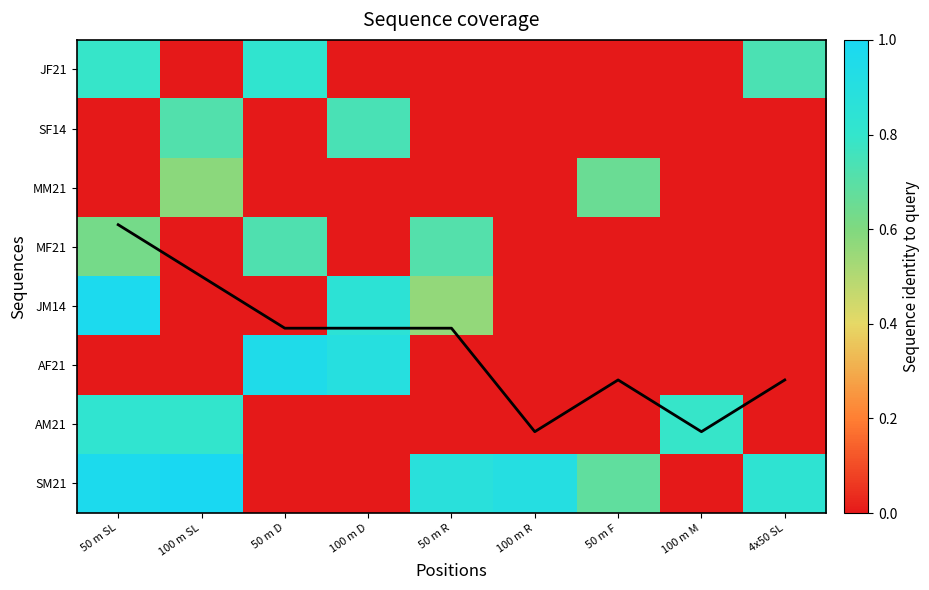

What is the average value of the SF14 series?

0.2